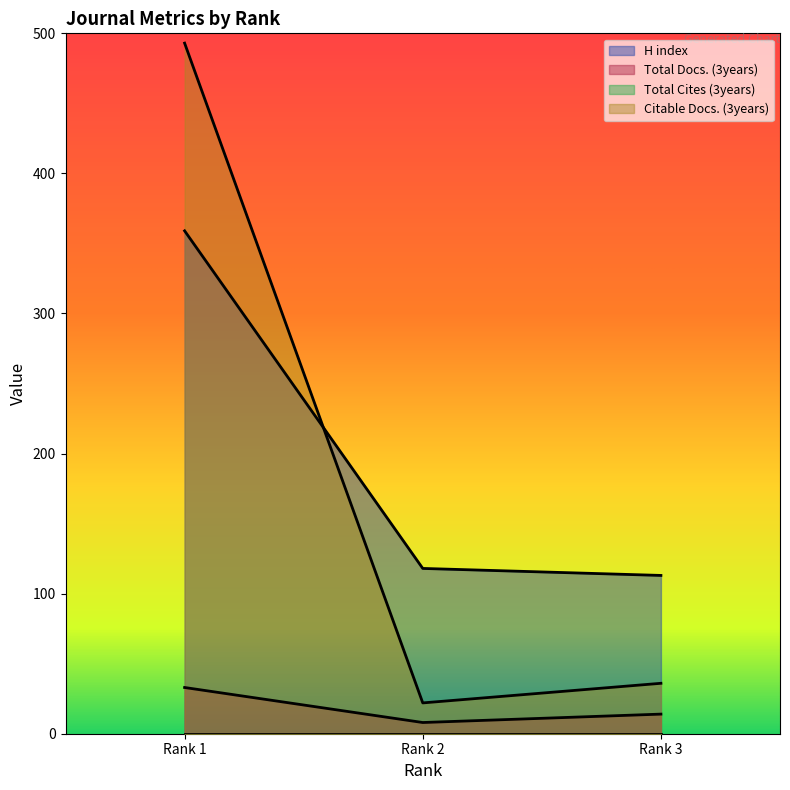

True or false: Total Docs. (3years) has a value of 6 at Rank 3.

False